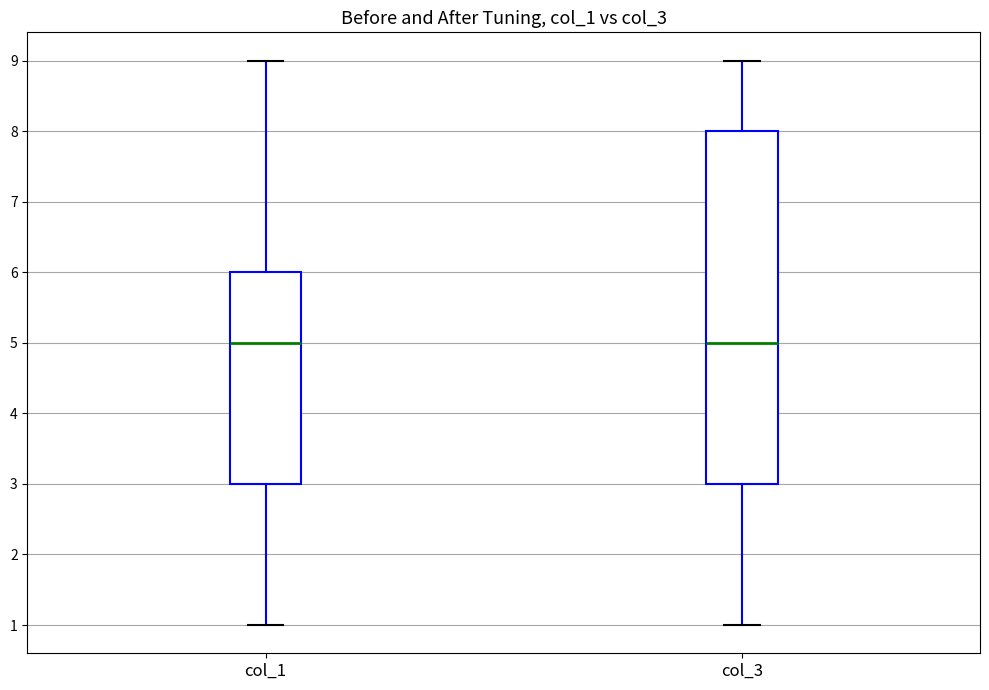

Reading left to right, transcribe this box plot: for each box, give where its median line is, the range the box spans, and where its two whiskers end, as read against the y-axis. The values are not printed on the chart, so give them approximately, as read against the axis.

col_1: median 5, box 3 to 6, whiskers 1 to 9
col_3: median 5, box 3 to 8, whiskers 1 to 9